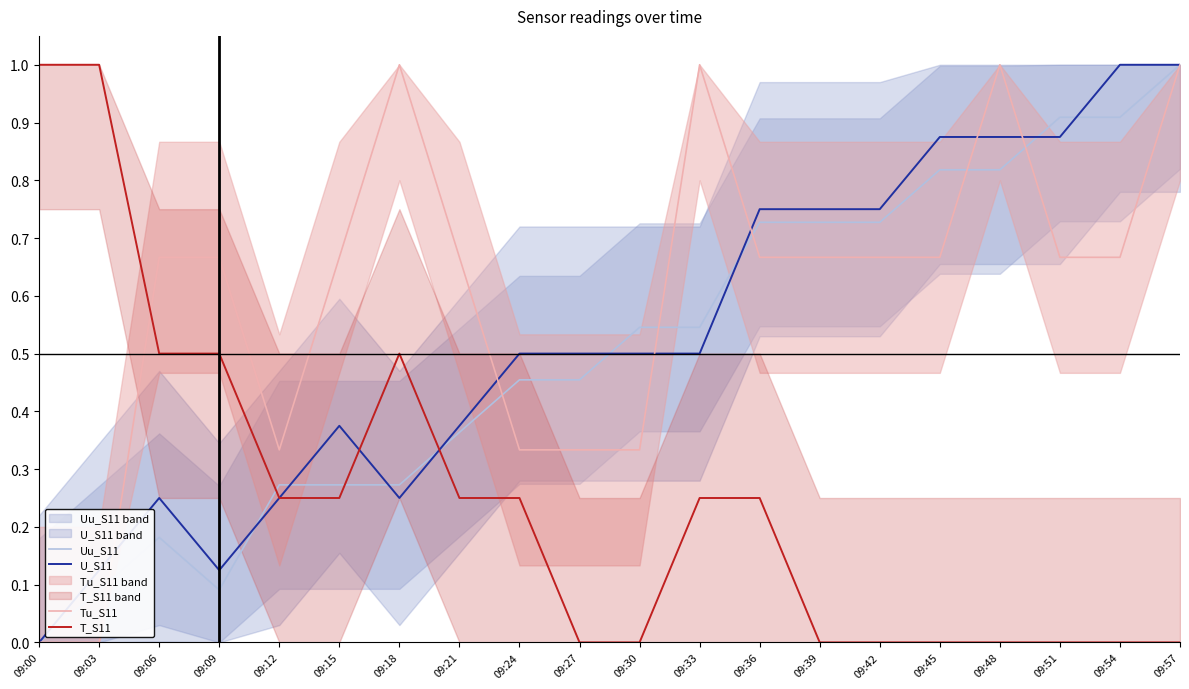

What are all the series names shown in the legend?

Uu_S11, U_S11, Tu_S11, T_S11